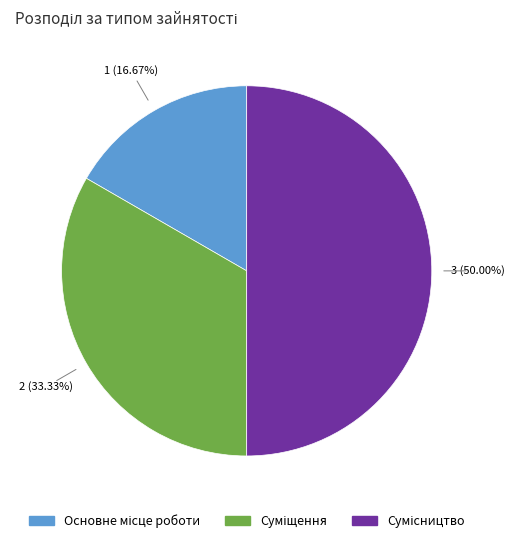

Is the sum of Сумісництво and Суміщення greater than half?

Yes